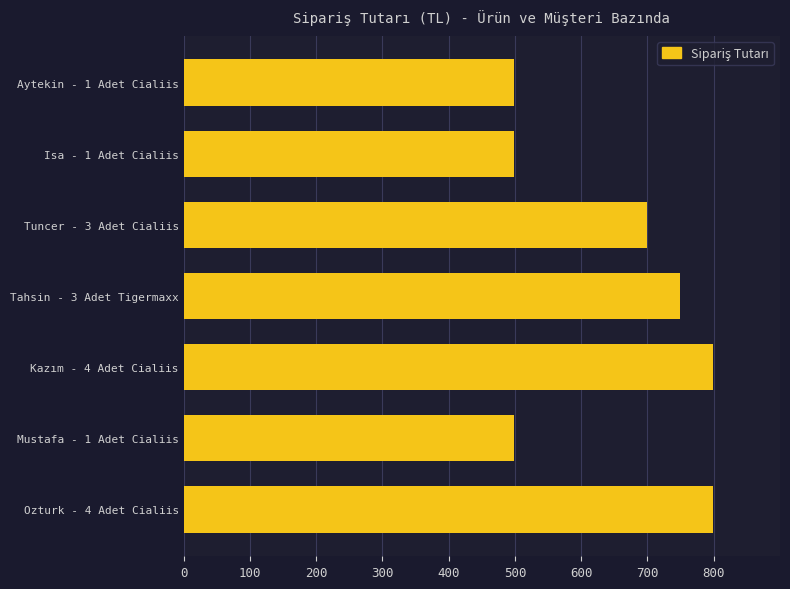

Reading top to bottom, list all the values displayed in this chart.

499	499	699	749	799	499	799